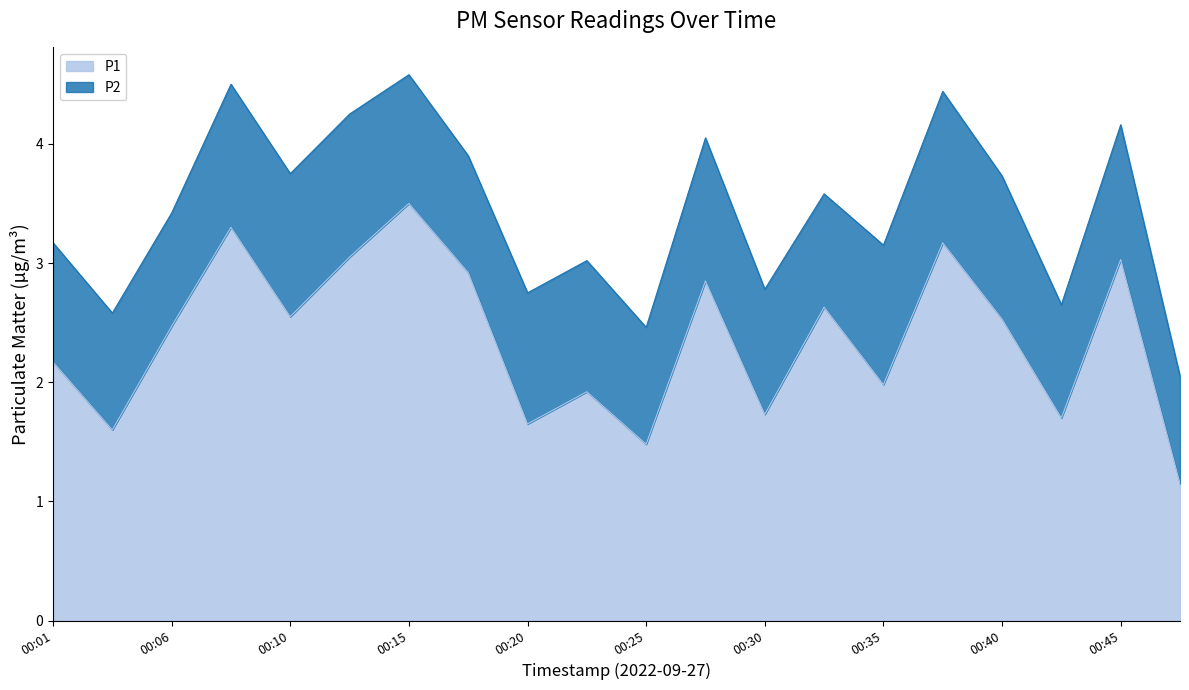

Reading left to right, transcribe all the data shown in this chart.

2.2	1.6	2.5	3.3	2.5	3.0	3.5	2.9	1.6	1.9	1.5	2.9	1.7	2.6	2.0	3.2	2.5	1.7	3.0	1.1